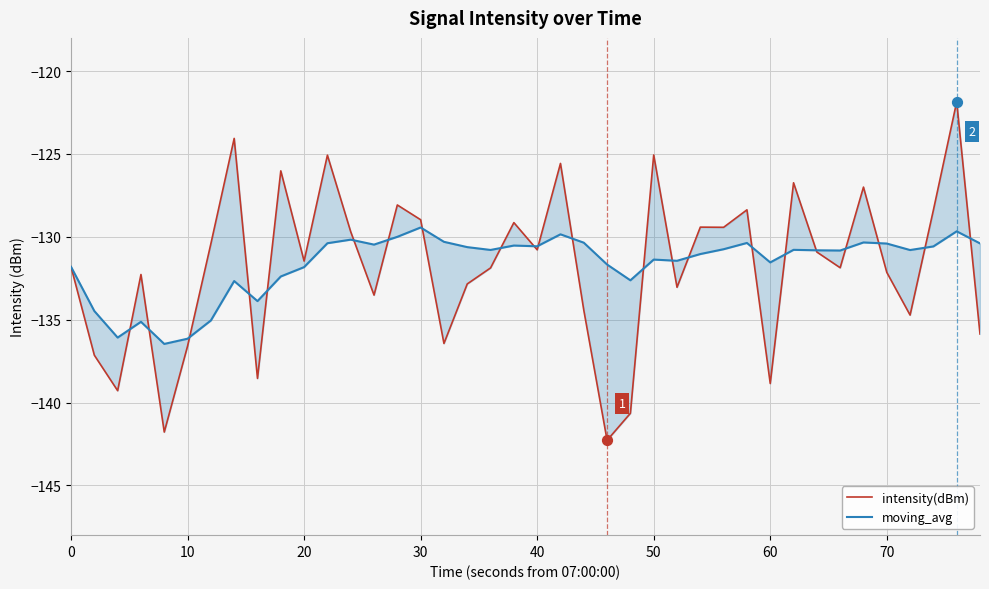

Which series contains the lowest Y value?

intensity(dBm)